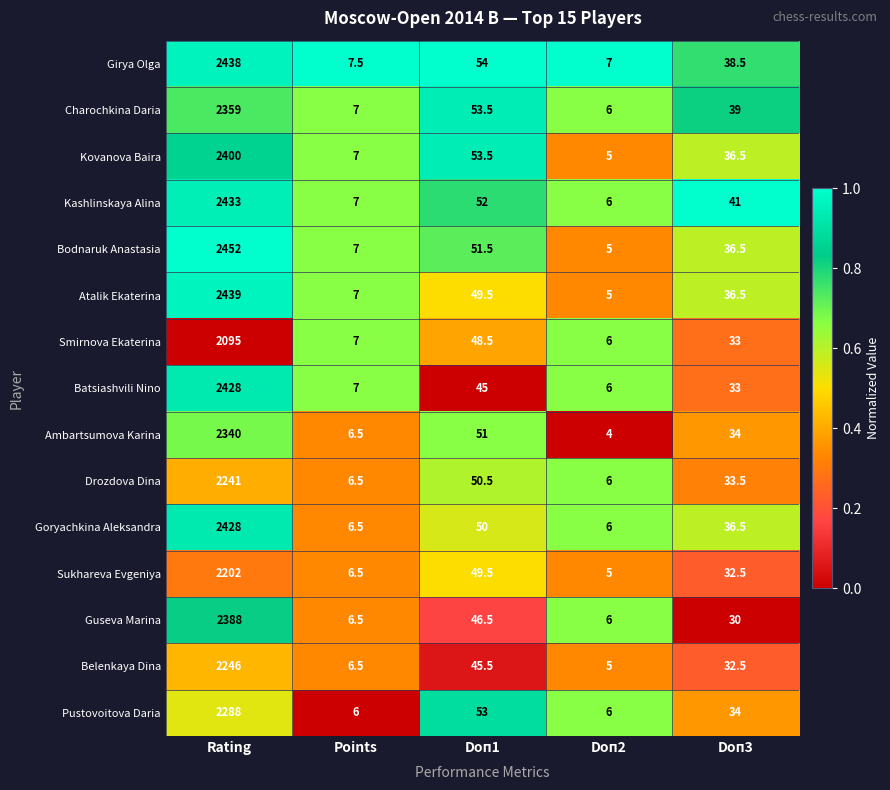

Which series has the largest total across all categories?

Bodnaruk Anastasia